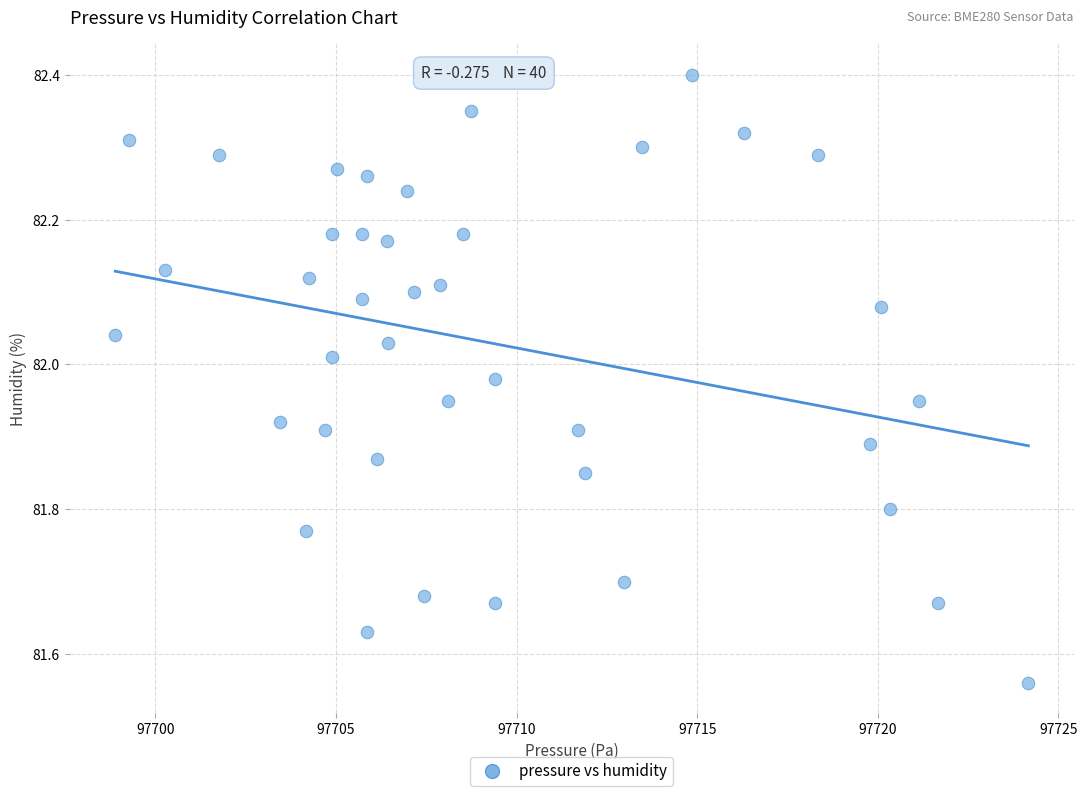

What is the range of Y values (max minus min)?

0.8